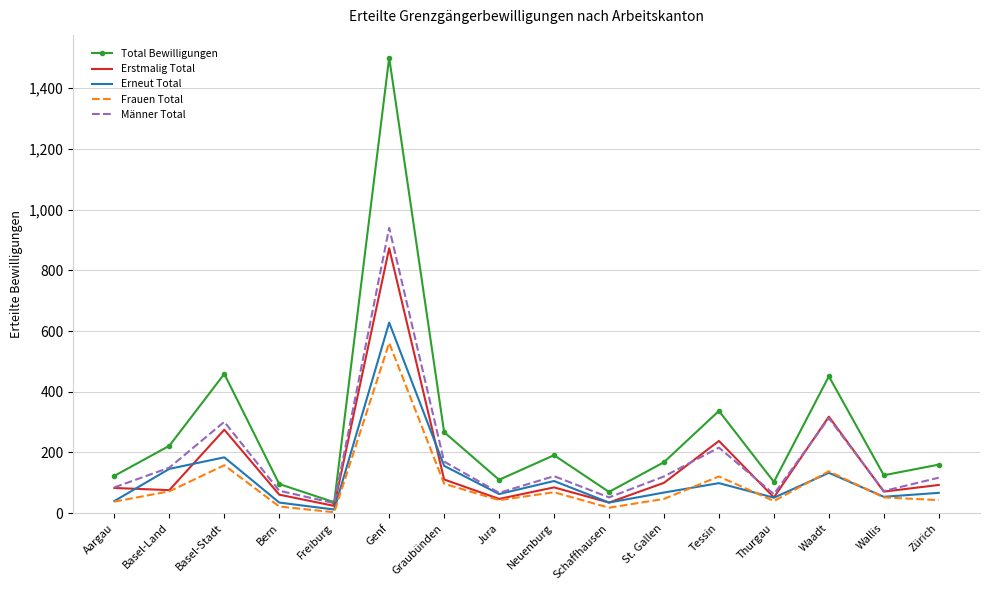

What position from the left is Zürich?

16